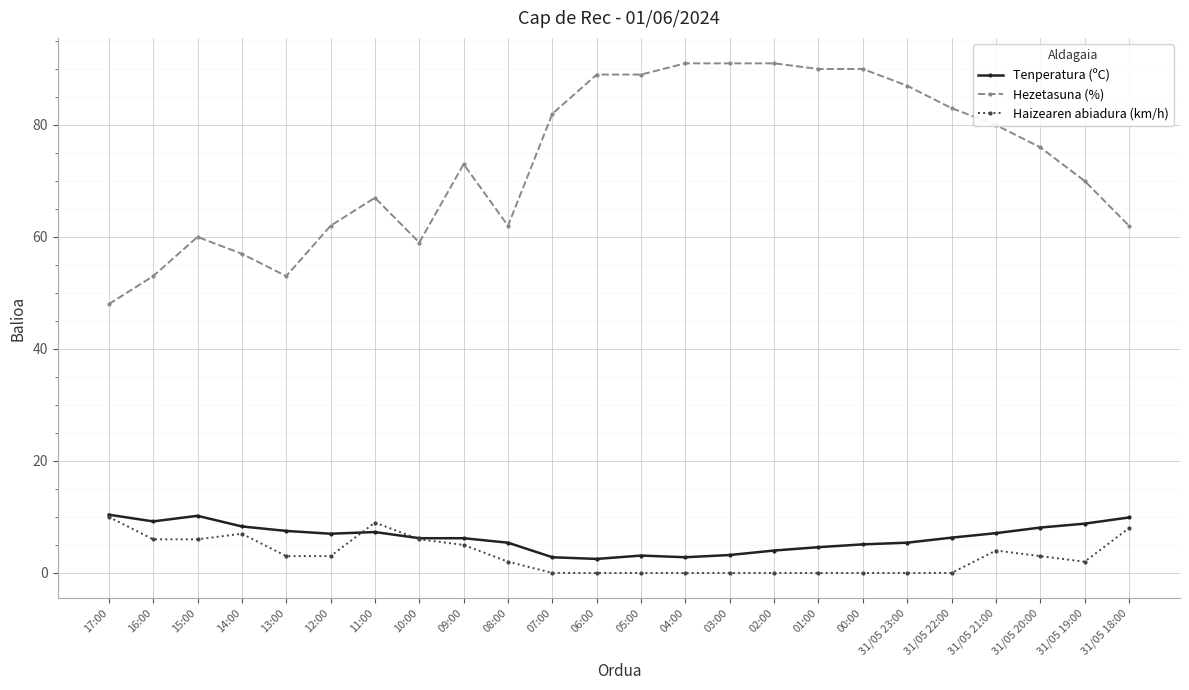

Rank the series at 00:00 from highest to lowest value.

Hezetasuna (%), Tenperatura (ºC), Haizearen abiadura (km/h)